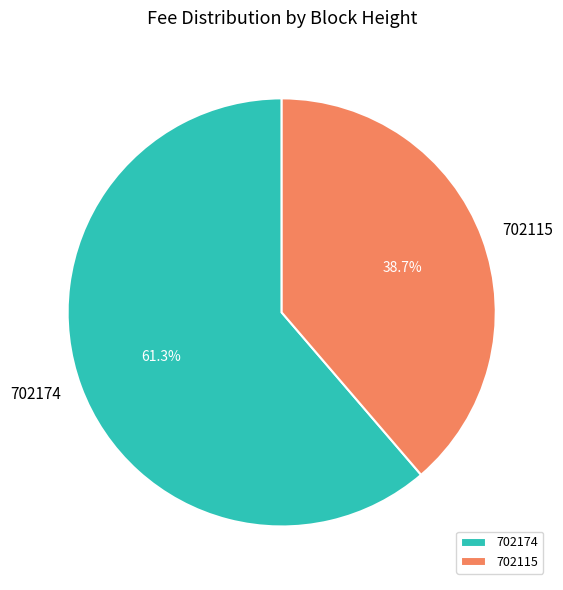

To the nearest percent, what is the difference between the 702115 and 702174 slice percentages?

23%